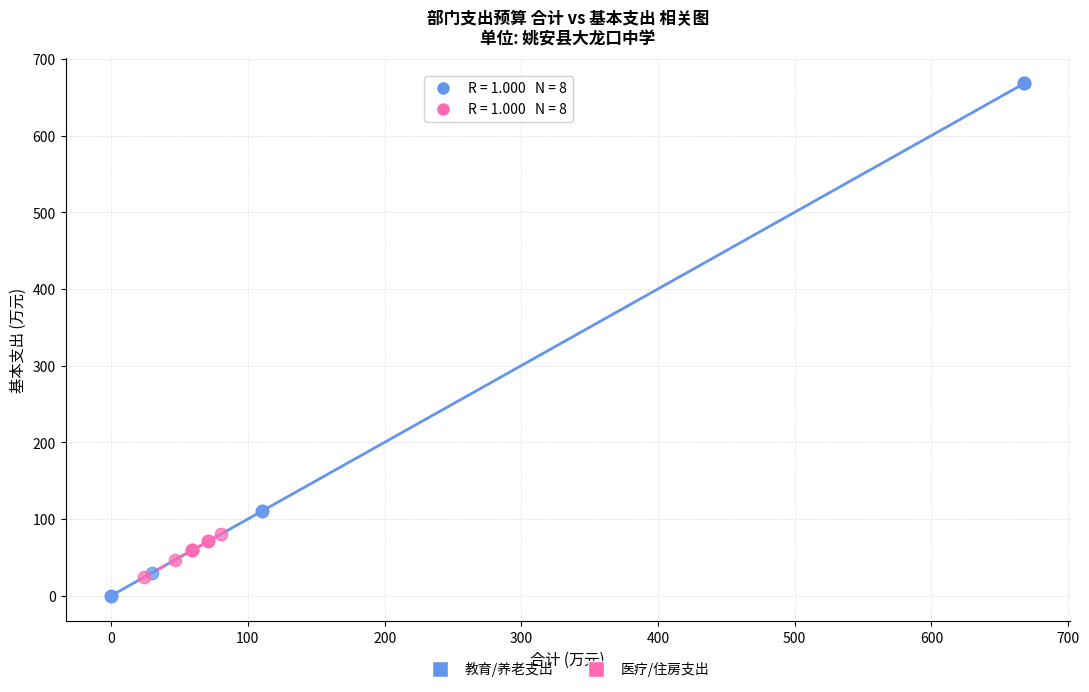

Which series reaches the maximum Y coordinate?

教育/养老支出